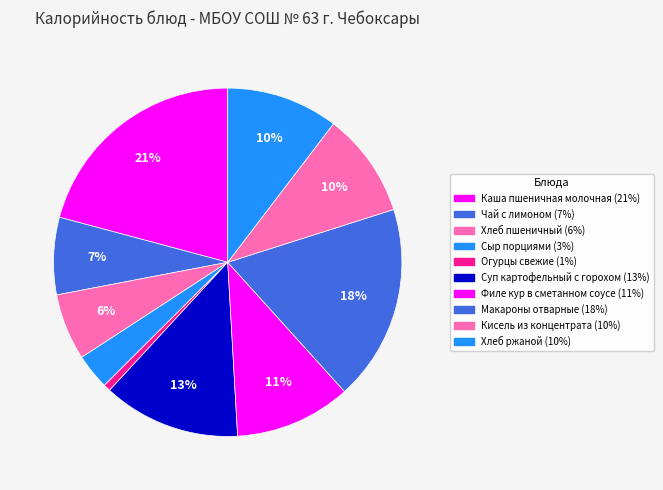

To the nearest percent, what is the combined percentage of Каша пшеничная молочная and Хлеб ржаной?

31%